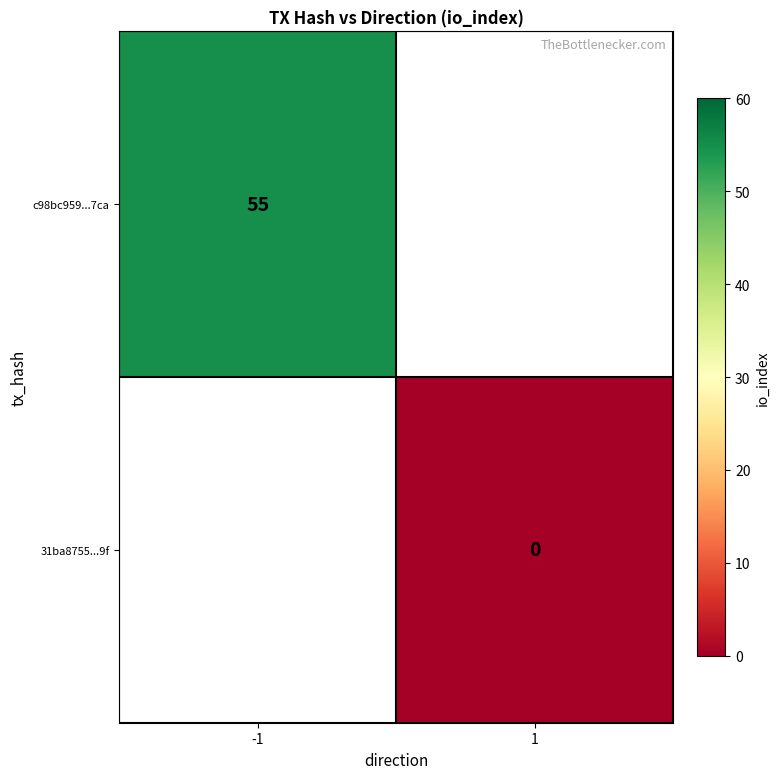

True or false: c98bc959...7ca has a value of 55 at -1.

True